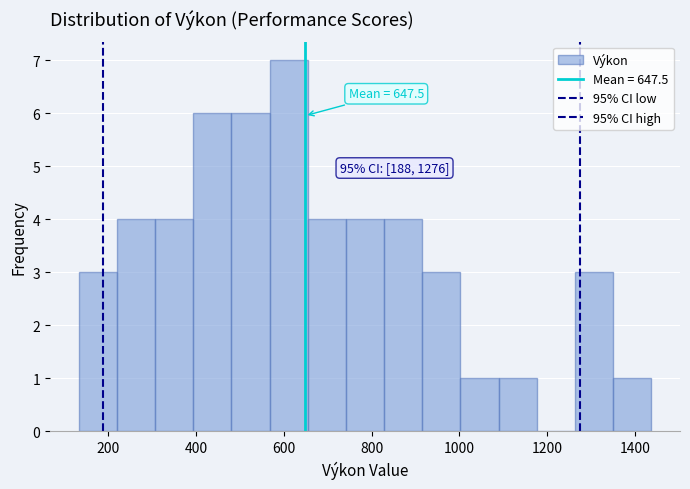

Over which range of the x-axis is the bar tallest?

560 to 660